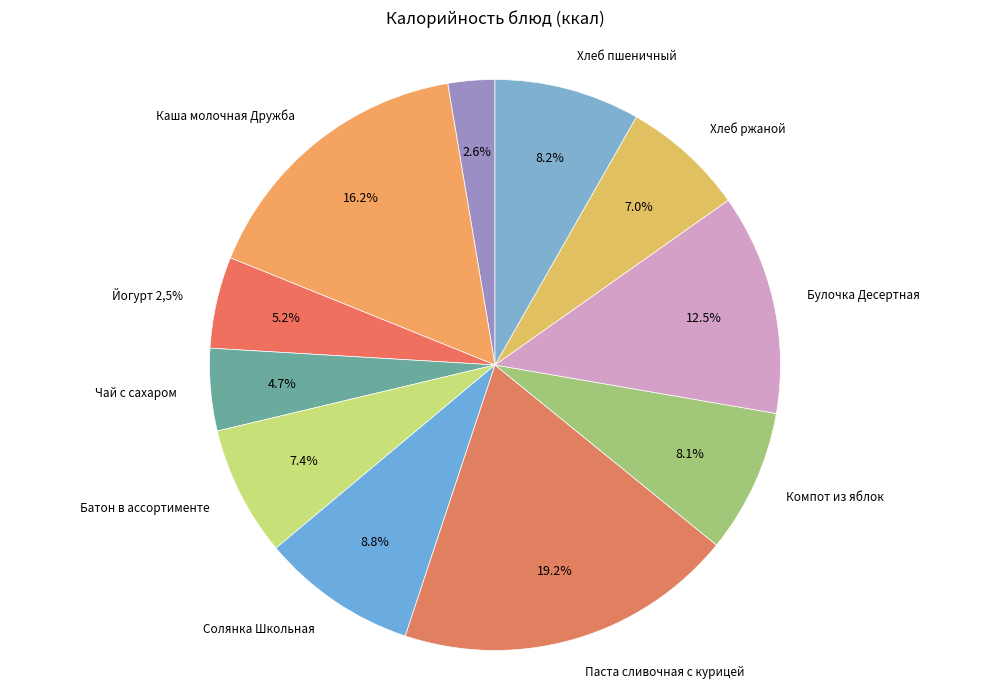

Is it true that Йогурт 2,5% is 5% of the pie?

True